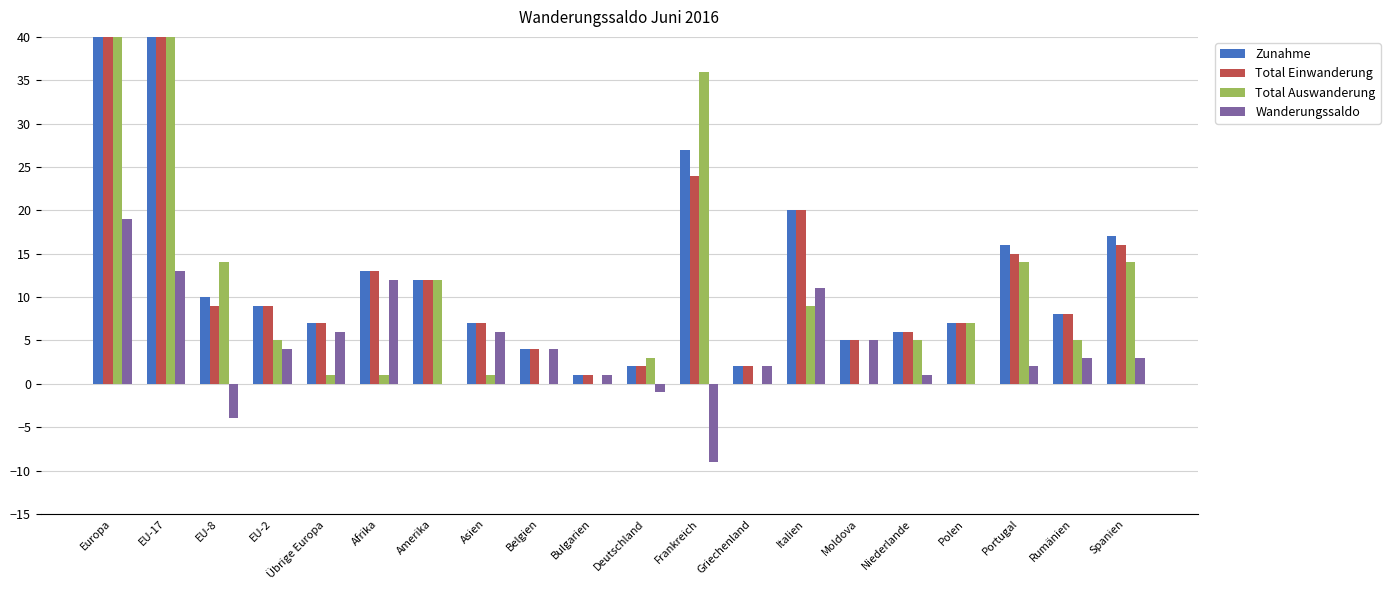

The value of Total Einwanderung at Niederlande is 8. True or false?

False